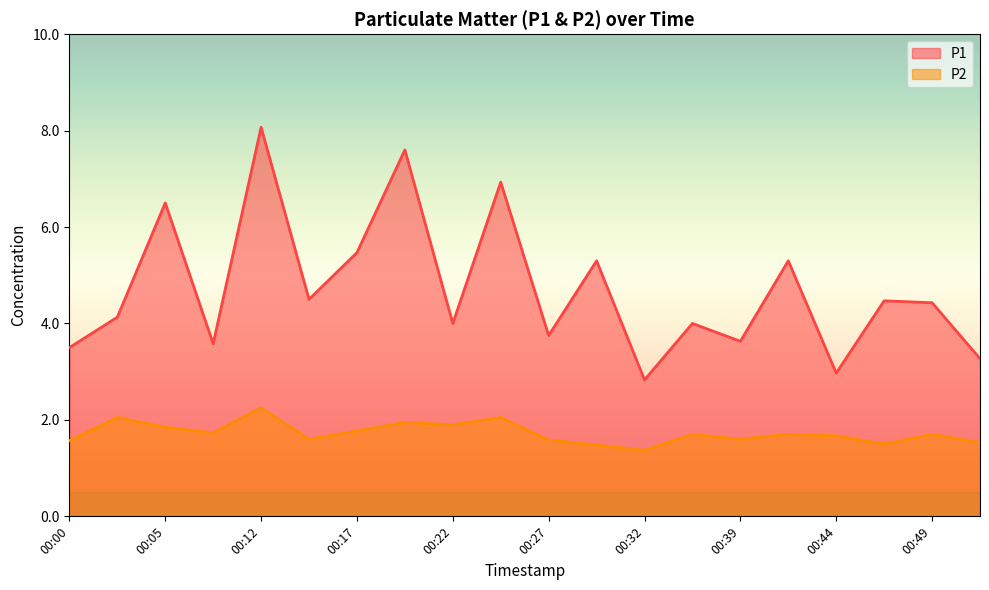

True or false: P1 and P2 intersect in this chart.

False